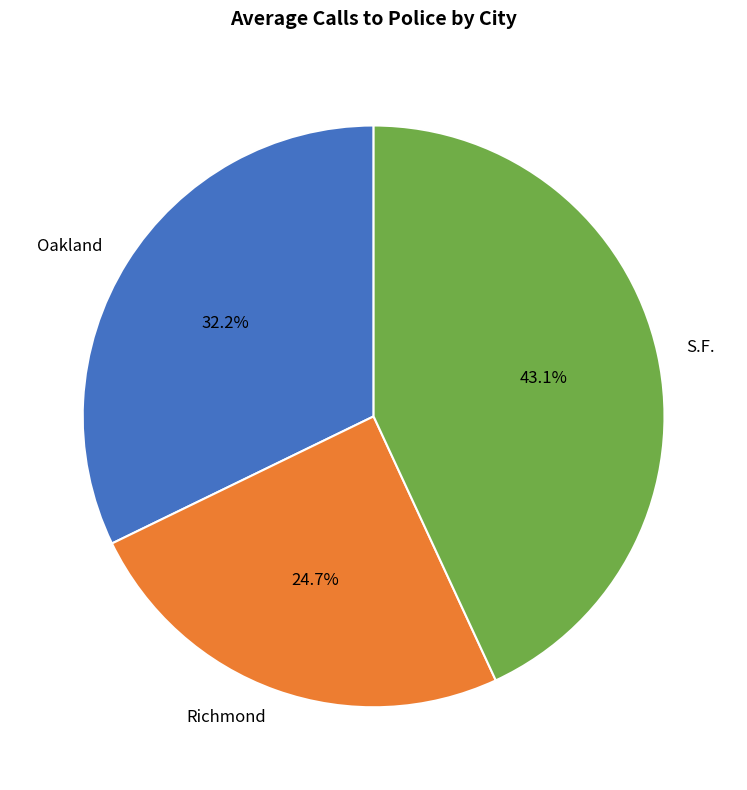

To the nearest percent, what portion does Richmond represent?

25%